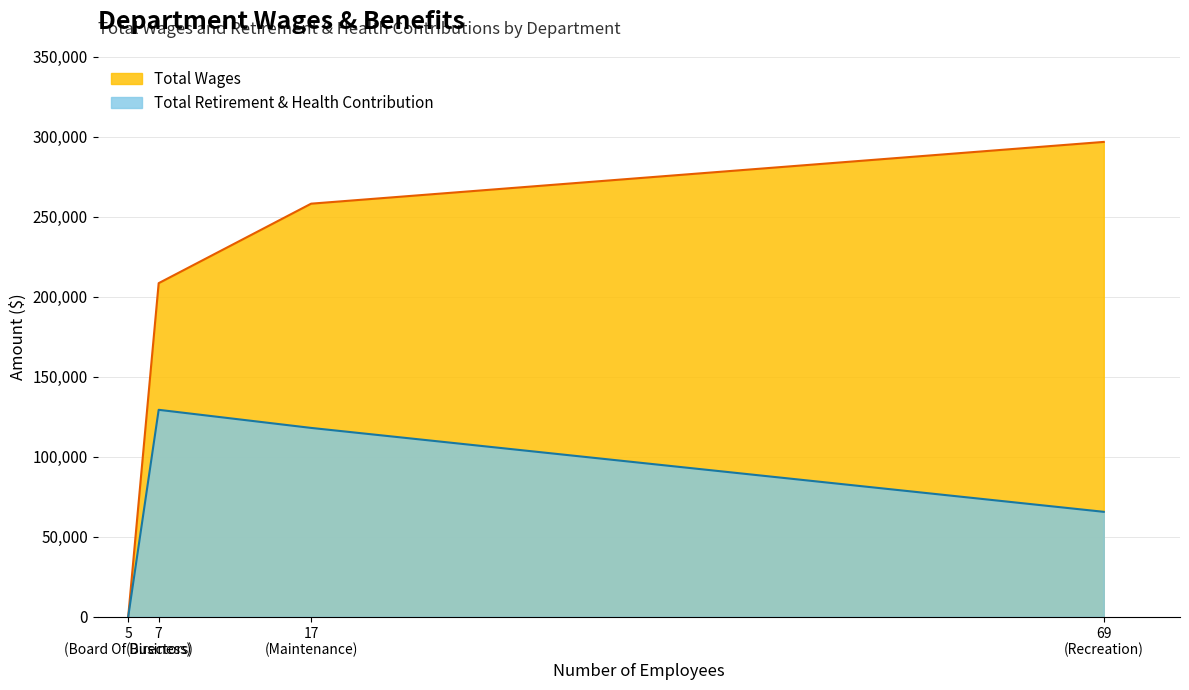

What are all the series names shown in the legend?

Total Wages, Total Retirement & Health Contribution